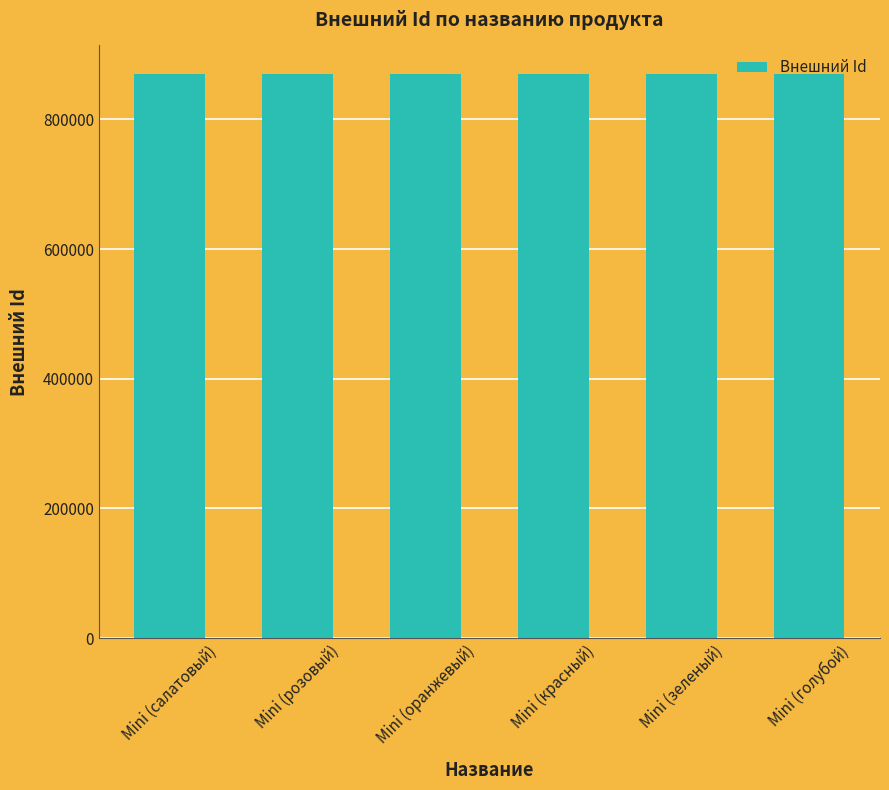

What is the sum of the values at Mini (розовый) and Mini (красный)?

1741128